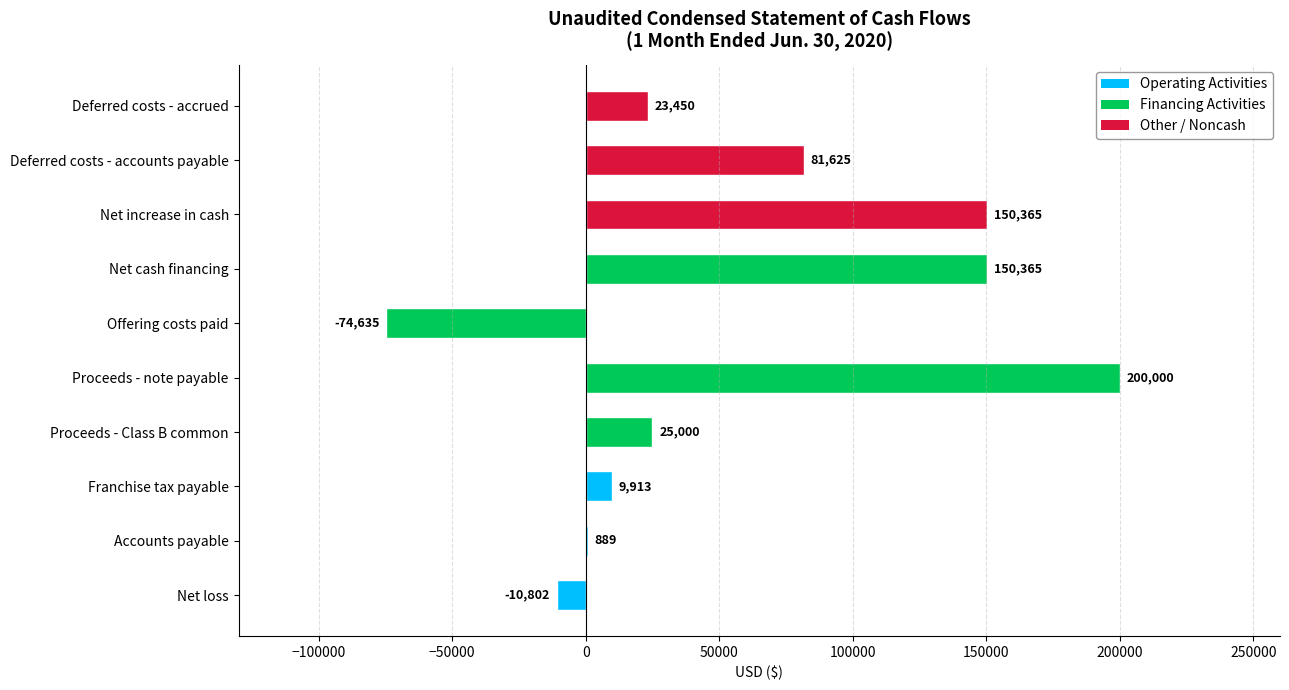

What is the greatest value displayed?

200000